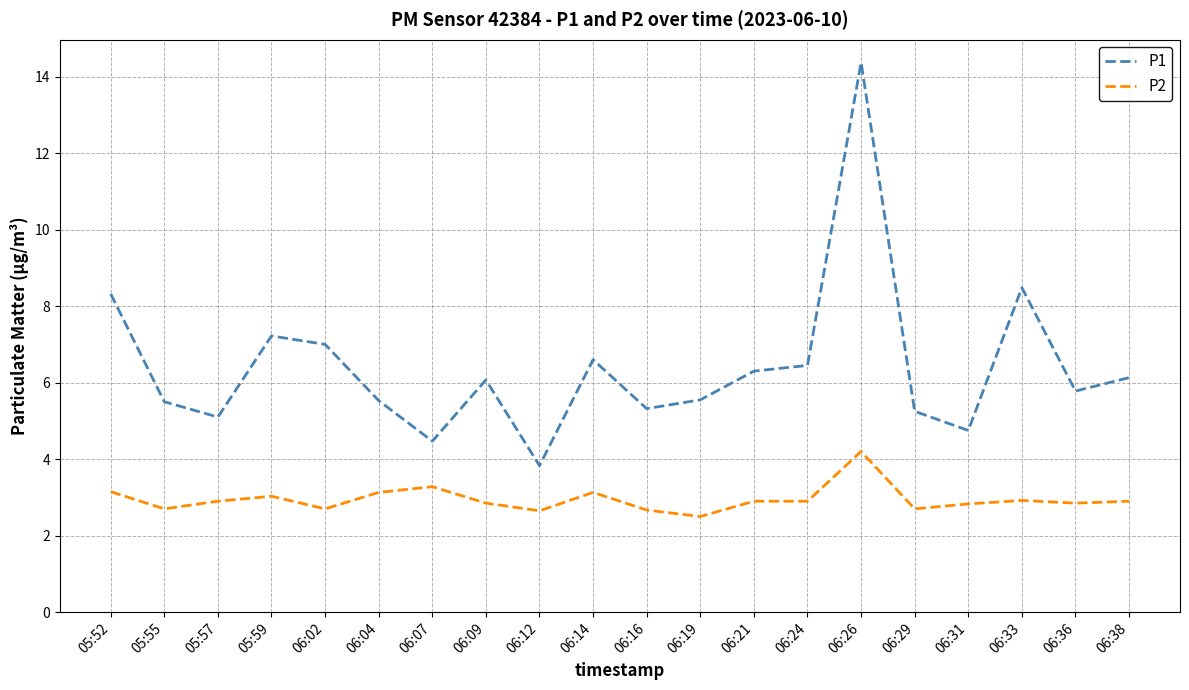

At which category does P2 reach its first local peak?

05:59